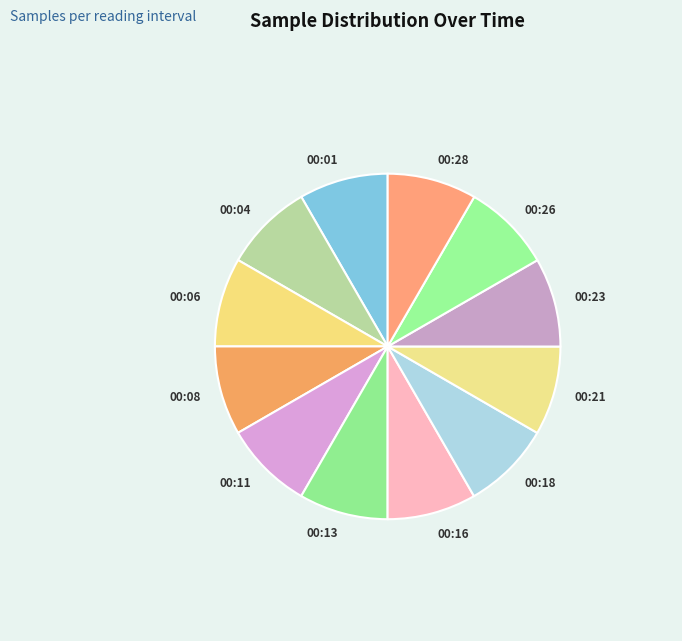

Approximately how many times larger is the value at 00:28 compared to 00:01?

1.0